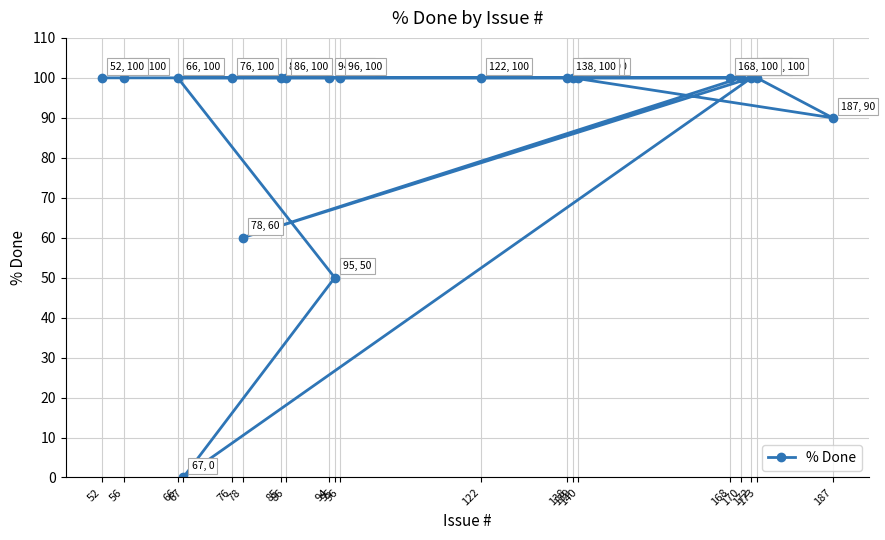

The value at 76 is 56. True or false?

False